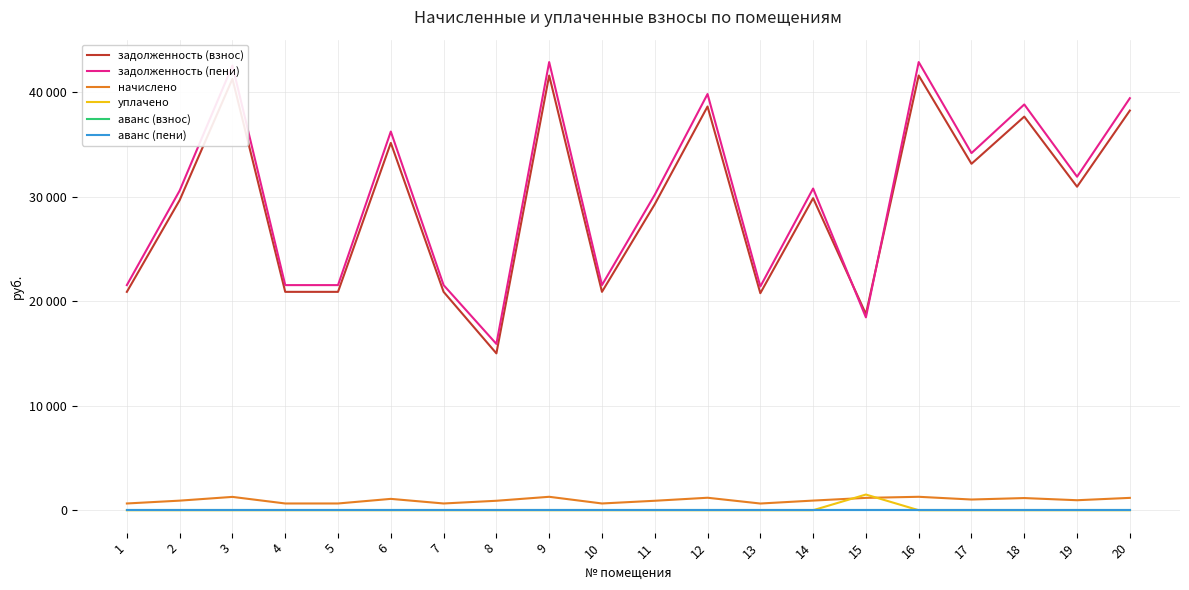

Reading left to right, transcribe all the data shown in this chart.

задолженность (взнос): 1=20890.3	2=29659.0	3=41264.6	4=20890.3	5=20890.3	6=35139.5	7=20890.3	8=15004.3	9=41587.1	10=20890.3	11=29272.2	12=38621.3	13=20761.3	14=29852.4	15=18767.7	16=41587.1	17=33140.8	18=37654.1	19=30948.5	20=38234.3
задолженность (пени): 1=21535.7	2=30575.3	3=42539.5	4=21535.7	5=21535.7	6=36225.1	7=21535.7	8=15908.7	9=42871.9	10=21535.7	11=30176.6	12=39814.5	13=21402.8	14=30774.7	15=18448.9	16=42871.9	17=34164.7	18=38817.4	19=31904.6	20=39415.5
начислено: 1=645.4	2=916.3	3=1274.9	4=645.4	5=645.4	6=1085.6	7=645.4	8=904.4	9=1284.8	10=645.4	11=904.4	12=1193.2	13=641.4	14=922.3	15=1181.2	16=1284.8	17=1023.9	18=1163.3	19=956.2	20=1181.2
уплачено: 1=0.0	2=0.0	3=0.0	4=0.0	5=0.0	6=0.0	7=0.0	8=0.0	9=0.0	10=0.0	11=0.0	12=0.0	13=0.0	14=0.0	15=1500.0	16=0.0	17=0.0	18=0.0	19=0.0	20=0.0
аванс (взнос): 1=0.0	2=0.0	3=0.0	4=0.0	5=0.0	6=0.0	7=0.0	8=0.0	9=0.0	10=0.0	11=0.0	12=0.0	13=0.0	14=0.0	15=0.0	16=0.0	17=0.0	18=0.0	19=0.0	20=0.0
аванс (пени): 1=0.0	2=0.0	3=0.0	4=0.0	5=0.0	6=0.0	7=0.0	8=0.0	9=0.0	10=0.0	11=0.0	12=0.0	13=0.0	14=0.0	15=0.0	16=0.0	17=0.0	18=0.0	19=0.0	20=0.0